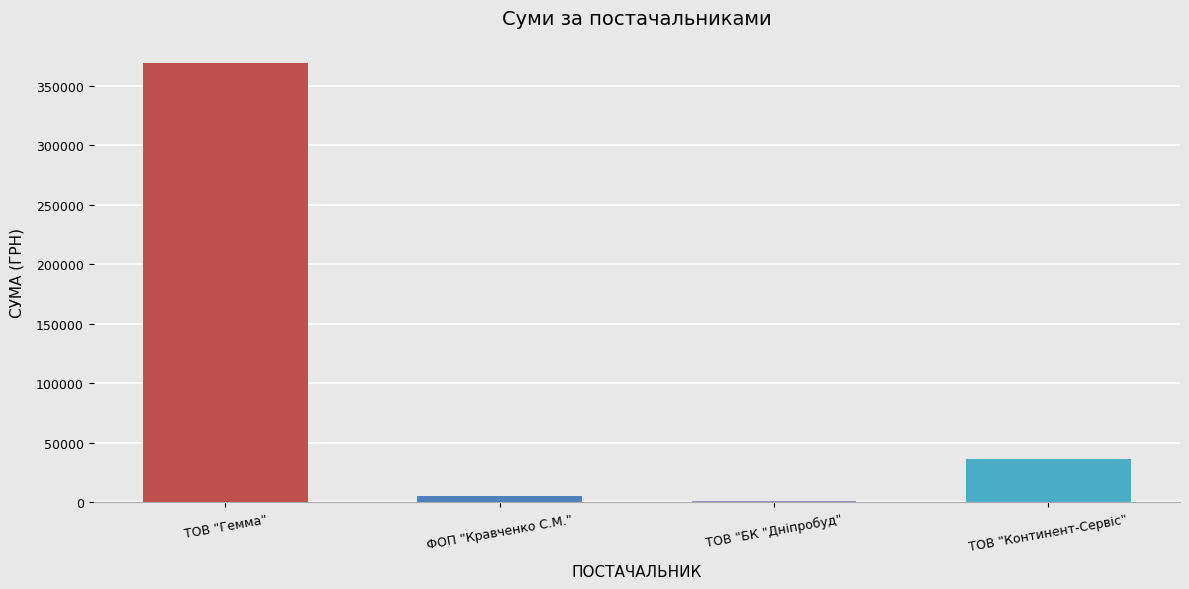

Reading left to right, extract all data points from this chart.

369519.6	5593.1	1109.4	36886.9